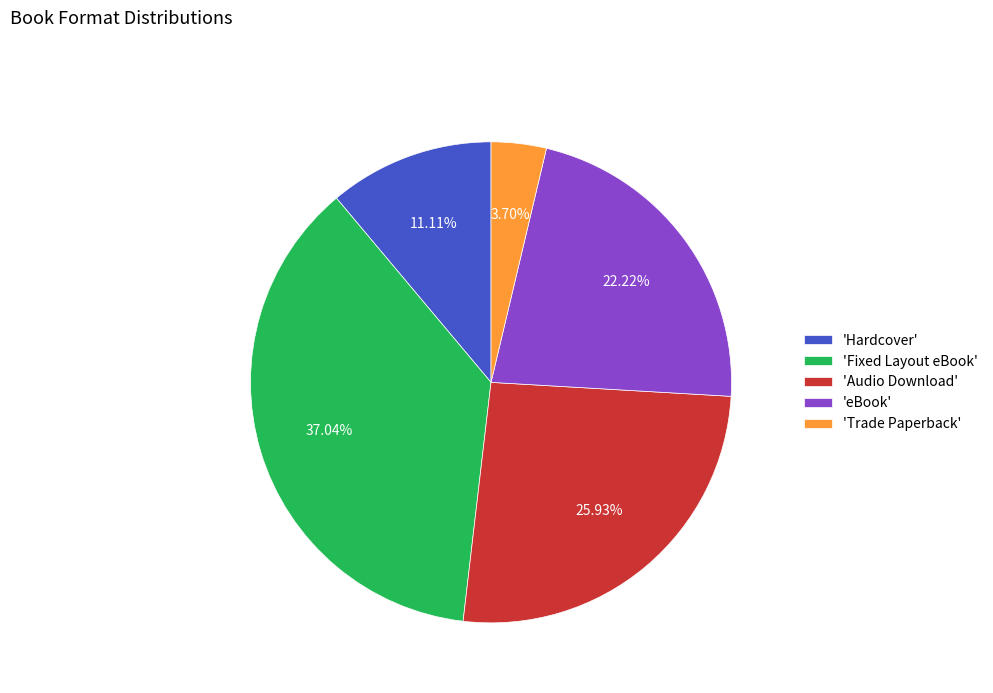

Approximately how many times larger is the value at 'Audio Download' compared to 'Fixed Layout eBook'?

0.7